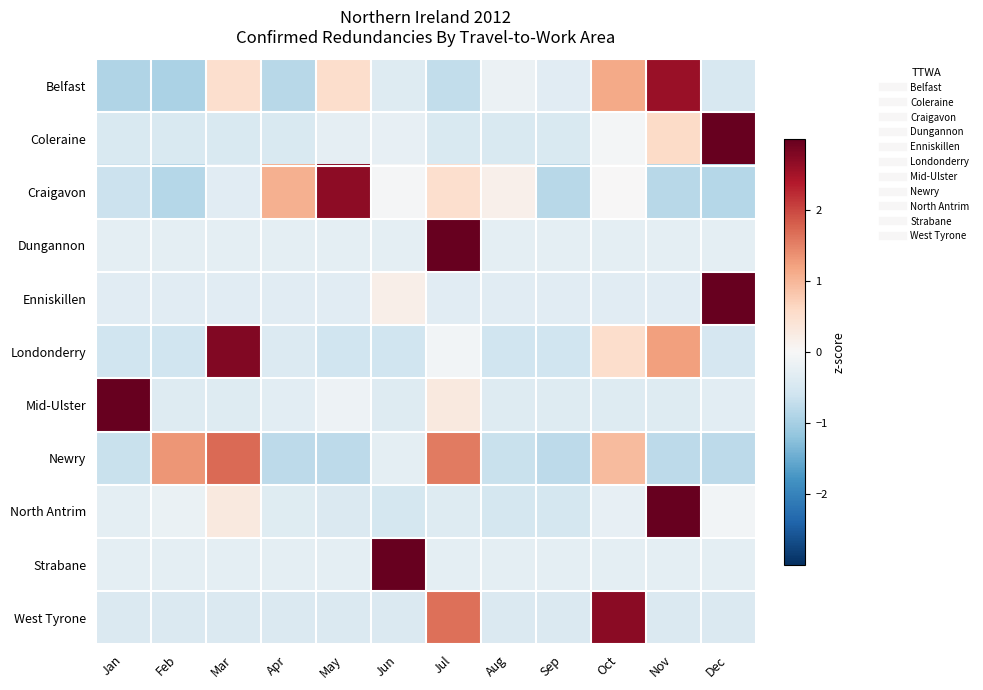

Reading left to right, list all the values displayed in this chart.

Belfast: Jan=-0.9	Feb=-0.9	Mar=0.5	Apr=-0.8	May=0.5	Jun=-0.4	Jul=-0.7	Aug=-0.2	Sep=-0.3	Oct=1.1	Nov=2.6	Dec=-0.5
Coleraine: Jan=-0.5	Feb=-0.5	Mar=-0.5	Apr=-0.5	May=-0.3	Jun=-0.2	Jul=-0.5	Aug=-0.5	Sep=-0.5	Oct=-0.1	Nov=0.6	Dec=3.2
Craigavon: Jan=-0.6	Feb=-0.9	Mar=-0.3	Apr=1.1	May=2.7	Jun=-0.0	Jul=0.5	Aug=0.1	Sep=-0.8	Oct=0.0	Nov=-0.8	Dec=-0.9
Dungannon: Jan=-0.3	Feb=-0.3	Mar=-0.3	Apr=-0.3	May=-0.3	Jun=-0.3	Jul=3.3	Aug=-0.3	Sep=-0.3	Oct=-0.3	Nov=-0.3	Dec=-0.3
Enniskillen: Jan=-0.3	Feb=-0.3	Mar=-0.3	Apr=-0.3	May=-0.3	Jun=0.2	Jul=-0.3	Aug=-0.3	Sep=-0.3	Oct=-0.3	Nov=-0.3	Dec=3.3
Londonderry: Jan=-0.6	Feb=-0.6	Mar=2.8	Apr=-0.4	May=-0.6	Jun=-0.6	Jul=-0.1	Aug=-0.6	Sep=-0.6	Oct=0.5	Nov=1.2	Dec=-0.5
Mid-Ulster: Jan=3.3	Feb=-0.4	Mar=-0.4	Apr=-0.3	May=-0.2	Jun=-0.4	Jul=0.3	Aug=-0.4	Sep=-0.4	Oct=-0.4	Nov=-0.4	Dec=-0.3
Newry: Jan=-0.7	Feb=1.3	Mar=1.7	Apr=-0.8	May=-0.8	Jun=-0.3	Jul=1.6	Aug=-0.7	Sep=-0.8	Oct=0.9	Nov=-0.8	Dec=-0.8
North Antrim: Jan=-0.3	Feb=-0.2	Mar=0.3	Apr=-0.4	May=-0.4	Jun=-0.5	Jul=-0.4	Aug=-0.5	Sep=-0.5	Oct=-0.3	Nov=3.2	Dec=-0.1
Strabane: Jan=-0.3	Feb=-0.3	Mar=-0.3	Apr=-0.3	May=-0.3	Jun=3.3	Jul=-0.3	Aug=-0.3	Sep=-0.3	Oct=-0.3	Nov=-0.3	Dec=-0.3
West Tyrone: Jan=-0.4	Feb=-0.4	Mar=-0.4	Apr=-0.4	May=-0.4	Jun=-0.4	Jul=1.7	Aug=-0.4	Sep=-0.4	Oct=2.7	Nov=-0.4	Dec=-0.4